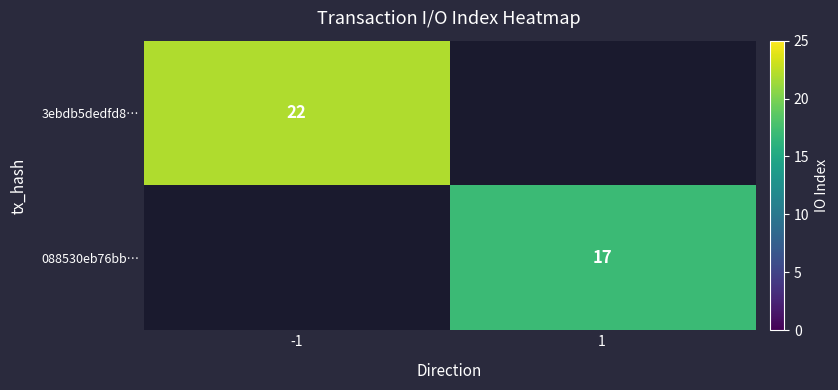

The value of 3ebdb5dedfd8… at -1 is 12. True or false?

False